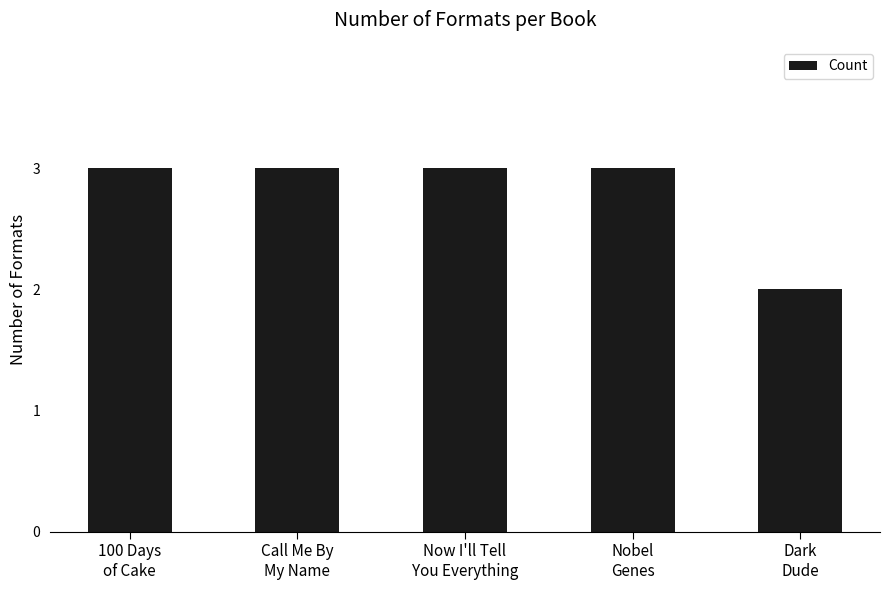

Count the number of categories in the chart.

5